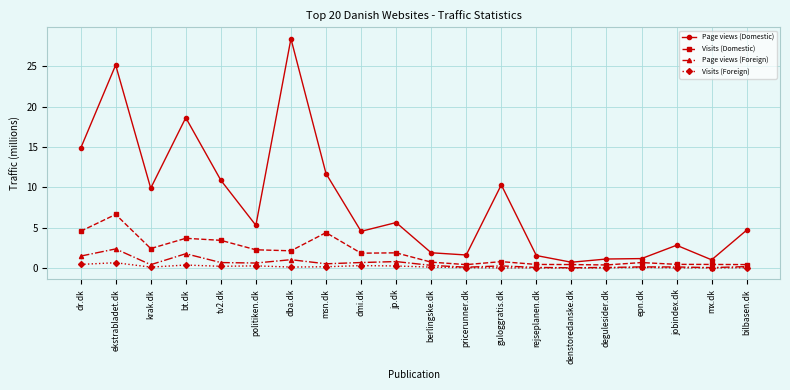

What position from the left is ekstrabladet.dk?

2